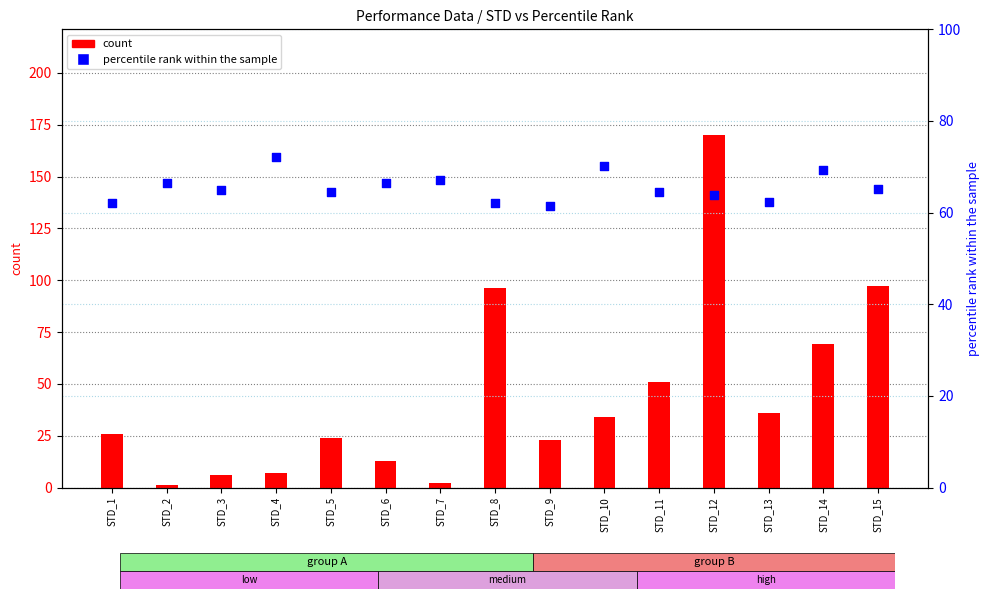

At which category is the sum across all series the highest?

STD_12